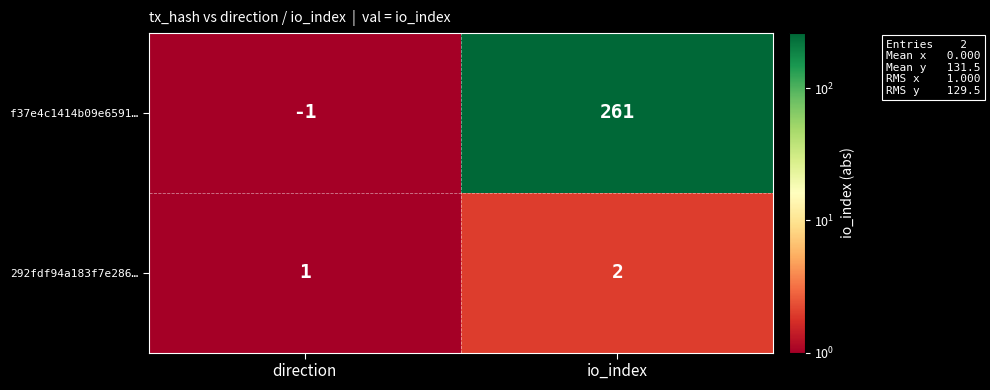

What is the average value of the f37e4c1414b09e6591… series?

130